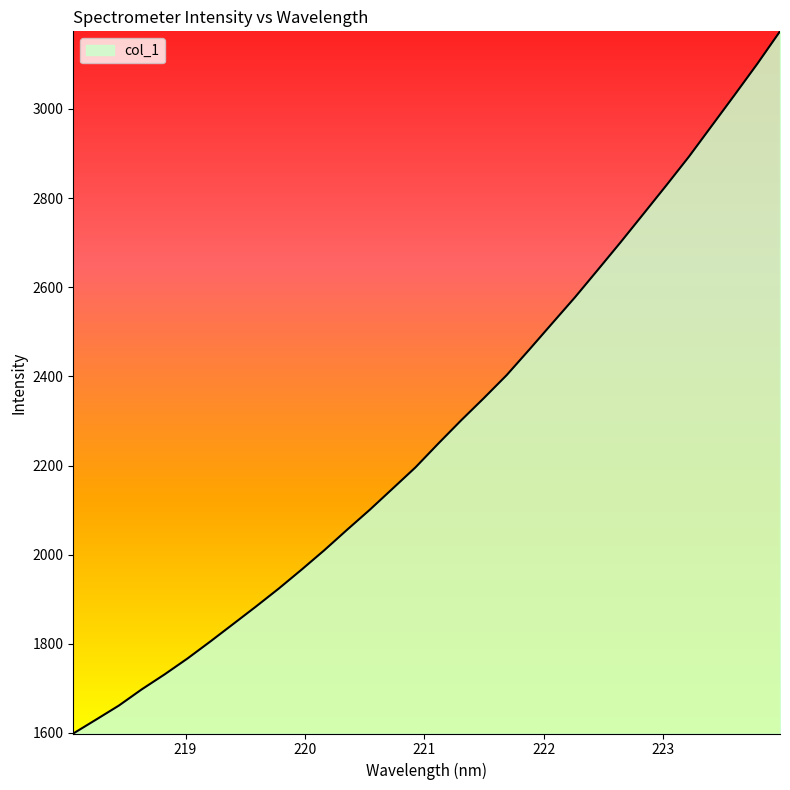

What is the minimum value shown in the chart?

1598.7